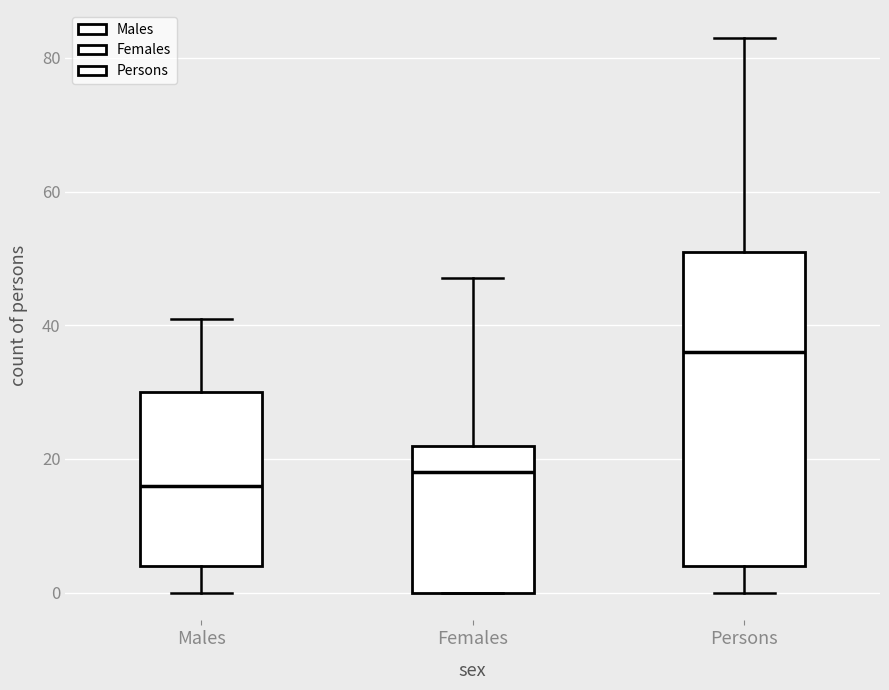

Which box has the lowest median line?

Males